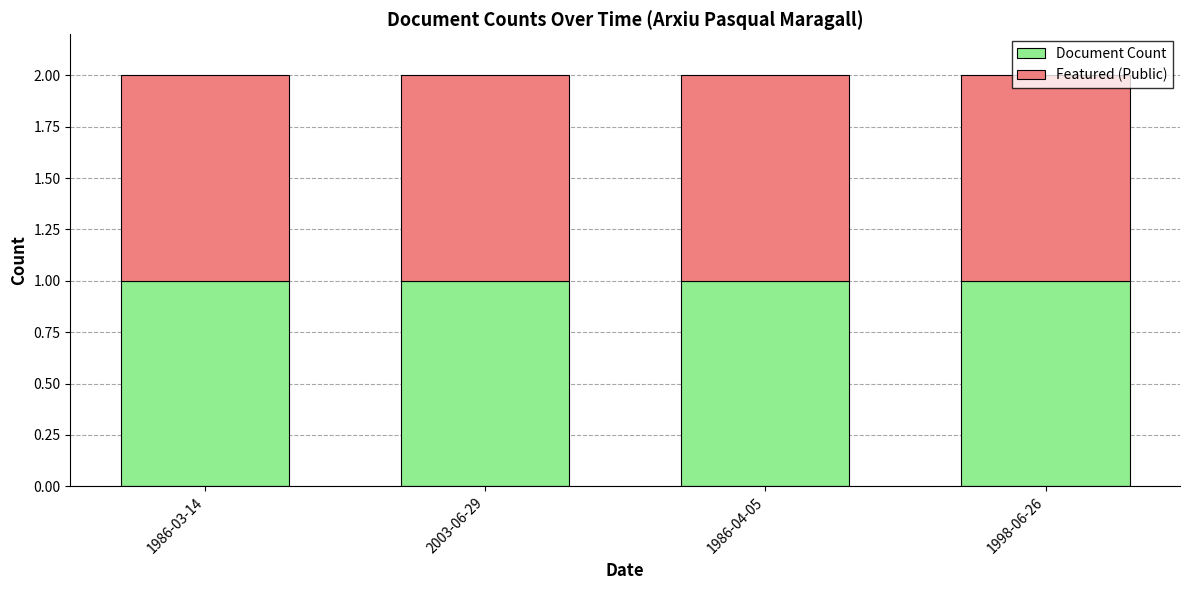

Which category has the lowest value across all series?

1986-03-14